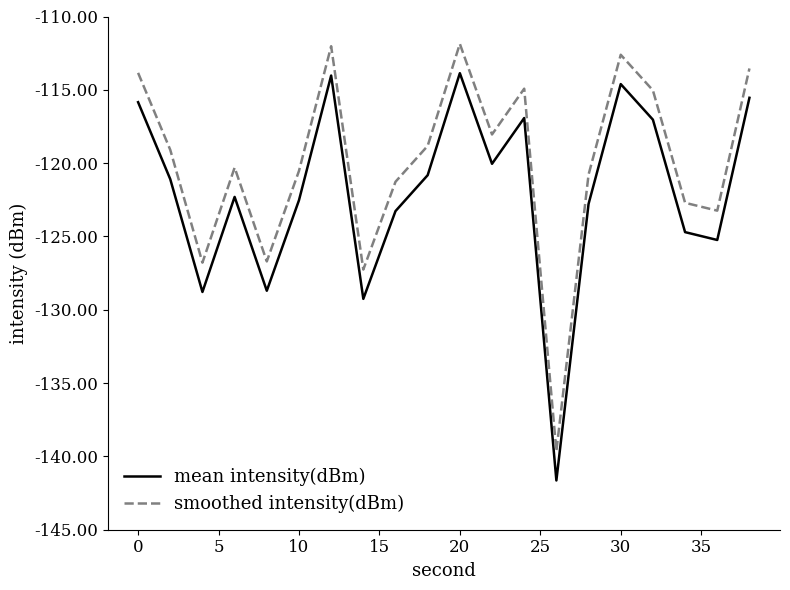

What is the sum of all smoothed intensity(dBm) values?

-2399.0